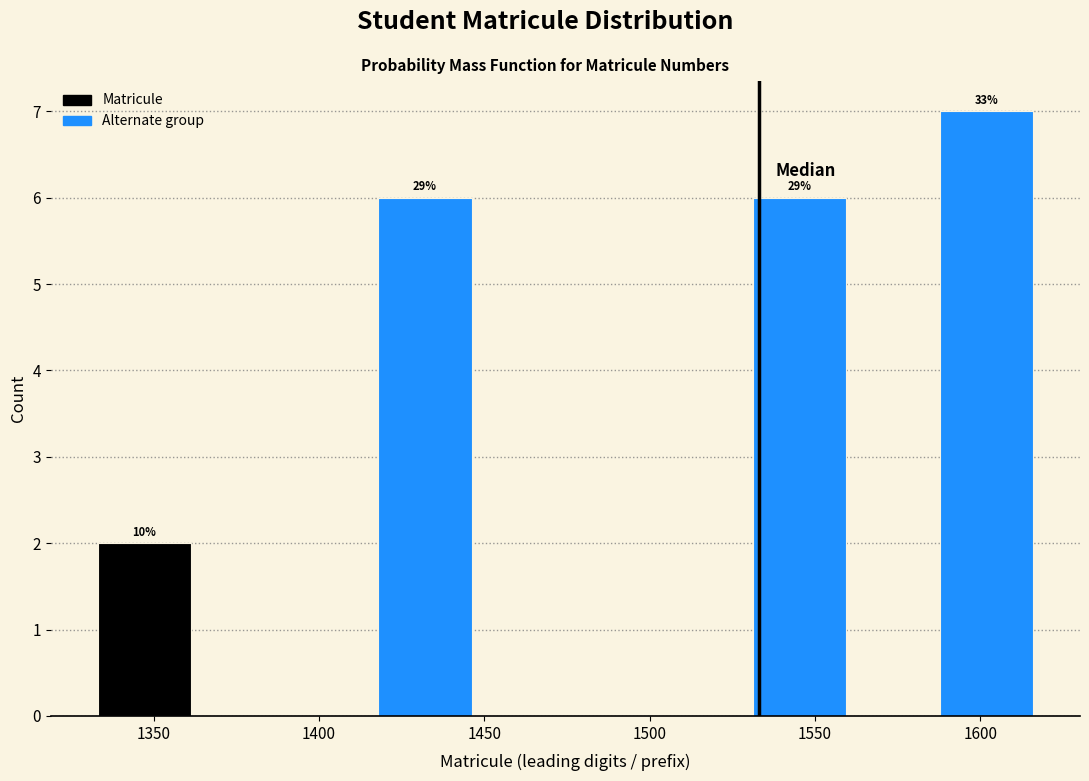

Which range on the x-axis has the tallest bar?

1590 to 1615